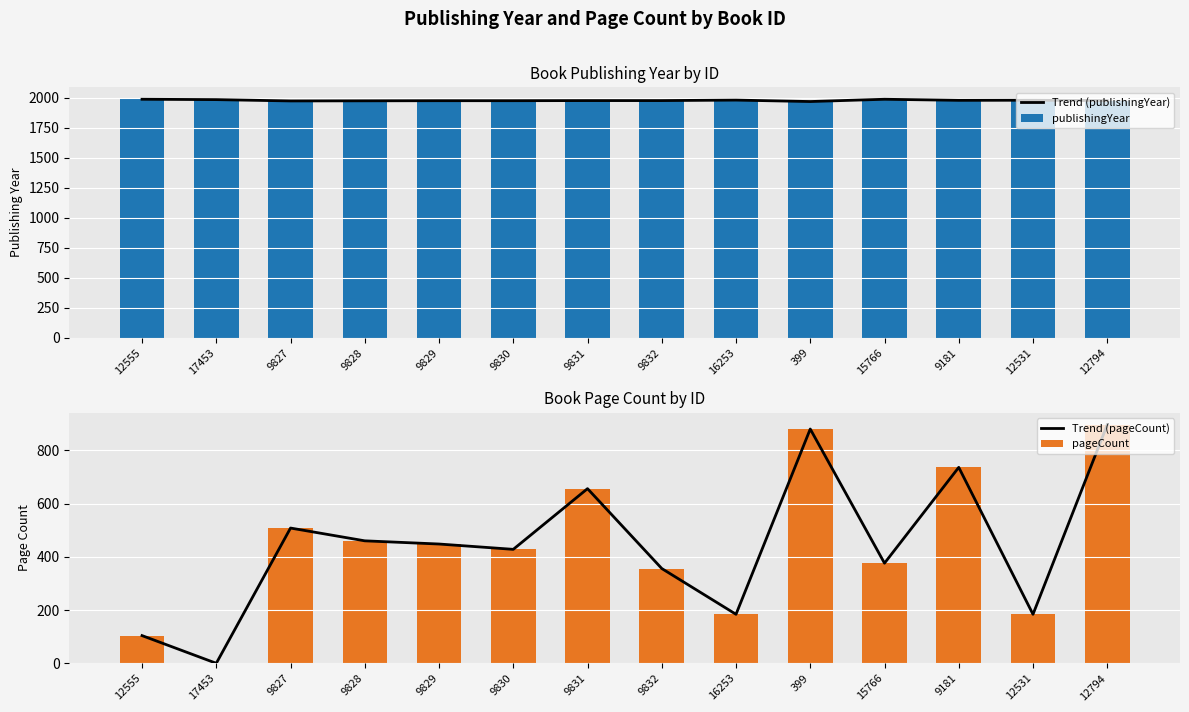

Reading right to left, extract all data points from this chart.

Trend (publishingYear): 1978	1981	1980	1989	1970	1982	1978	1978	1977	1977	1976	1975	1986	1989
publishingYear: 1978	1981	1980	1989	1970	1982	1978	1978	1977	1977	1976	1975	1986	1989
Trend (pageCount): 896	184	736	376	880	184	356	656	428	448	460	508	0	104
pageCount: 896	184	736	376	880	184	356	656	428	448	460	508	0	104